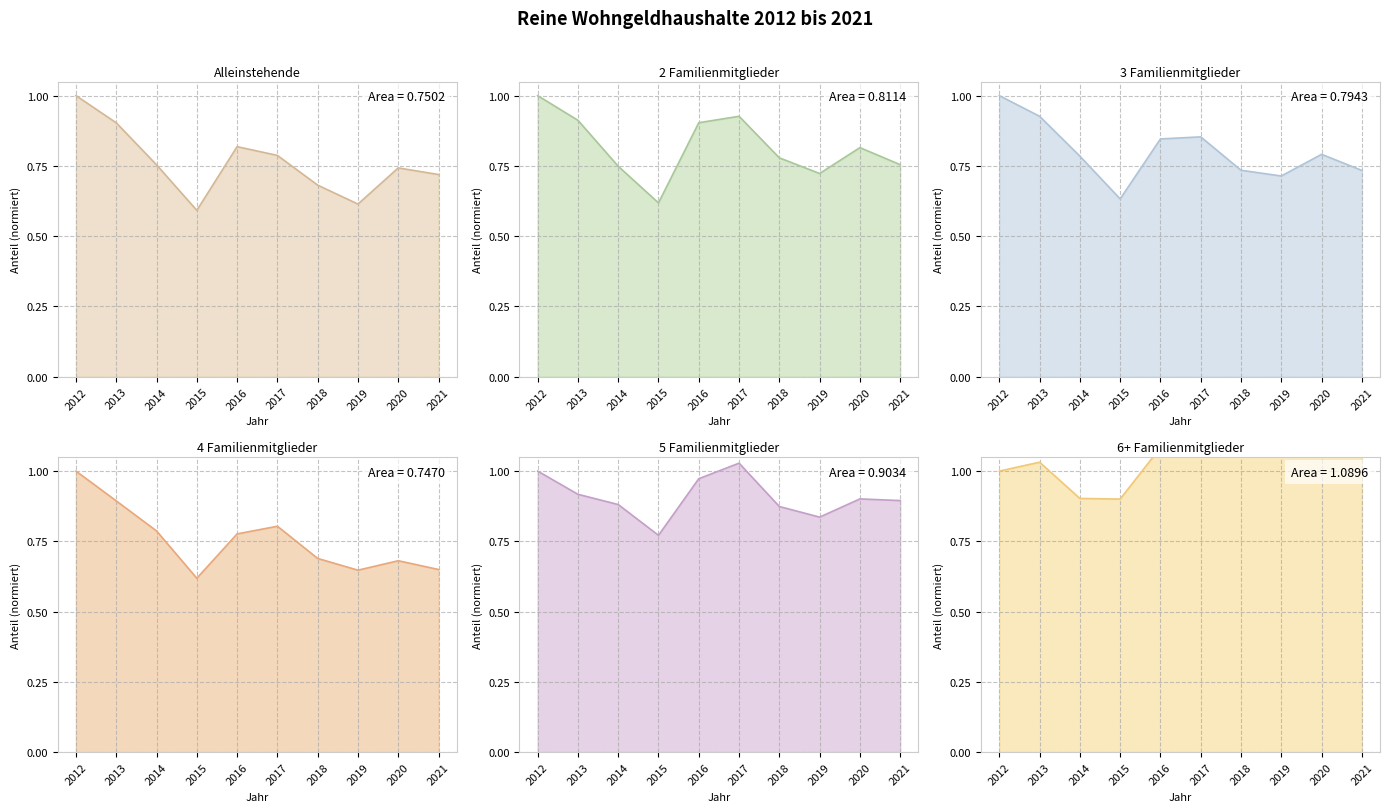

True or false: Alleinstehende has more than 0 points higher than both neighbors.

True